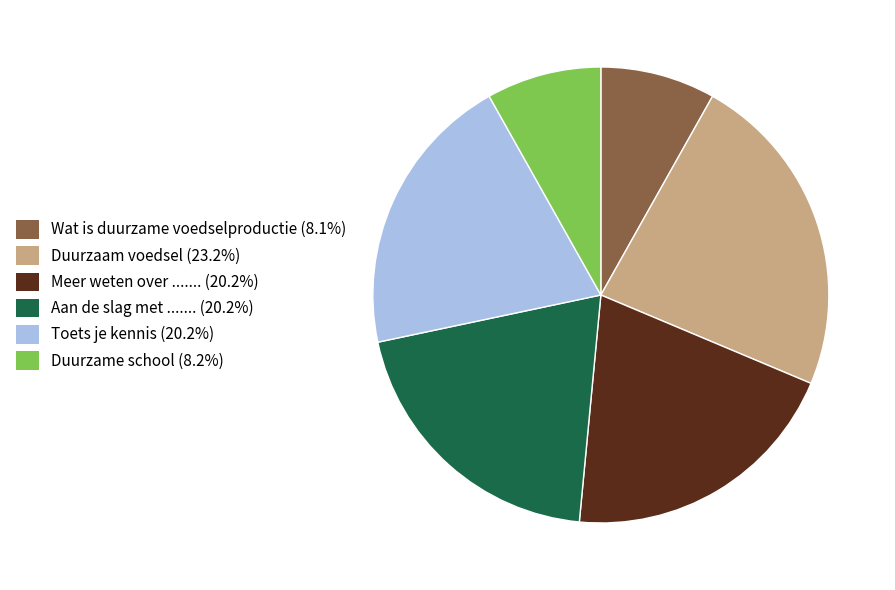

What is the ratio of the value at Meer weten over ....... (20.2%) to the value at Aan de slag met ....... (20.2%)?

1.0